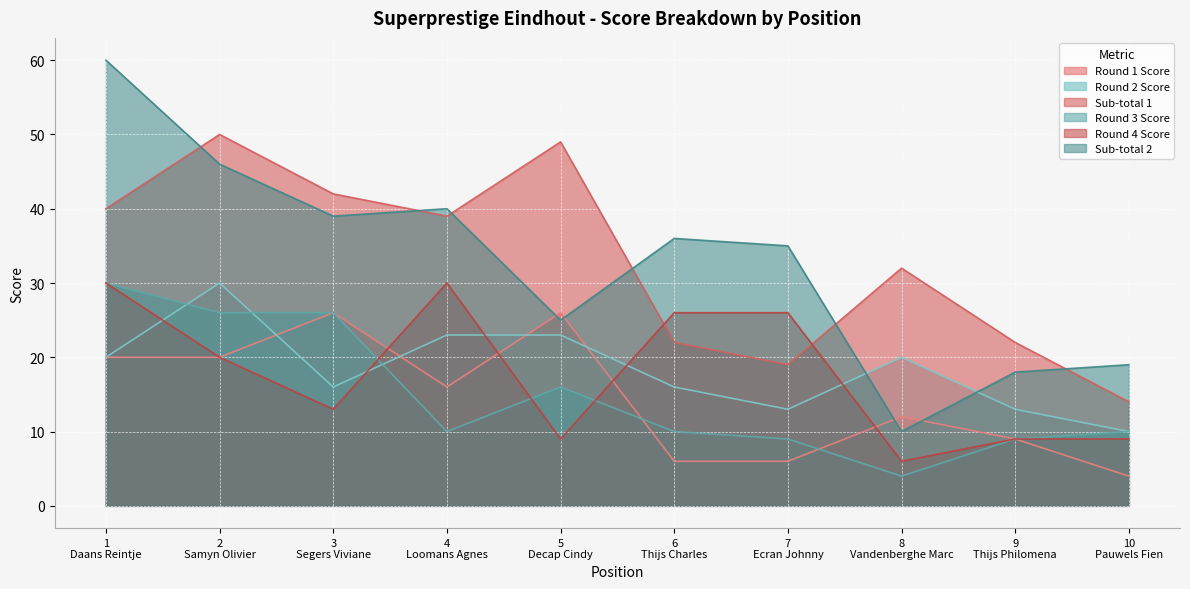

Where do Round 1 Score and Sub-total 2 first cross each other?

4
Loomans Agnes and 5
Decap Cindy